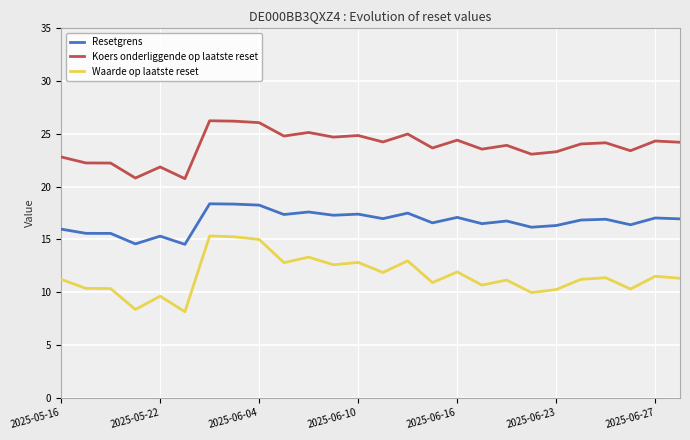

True or false: Koers onderliggende op laatste reset and Resetgrens cross at least once.

False